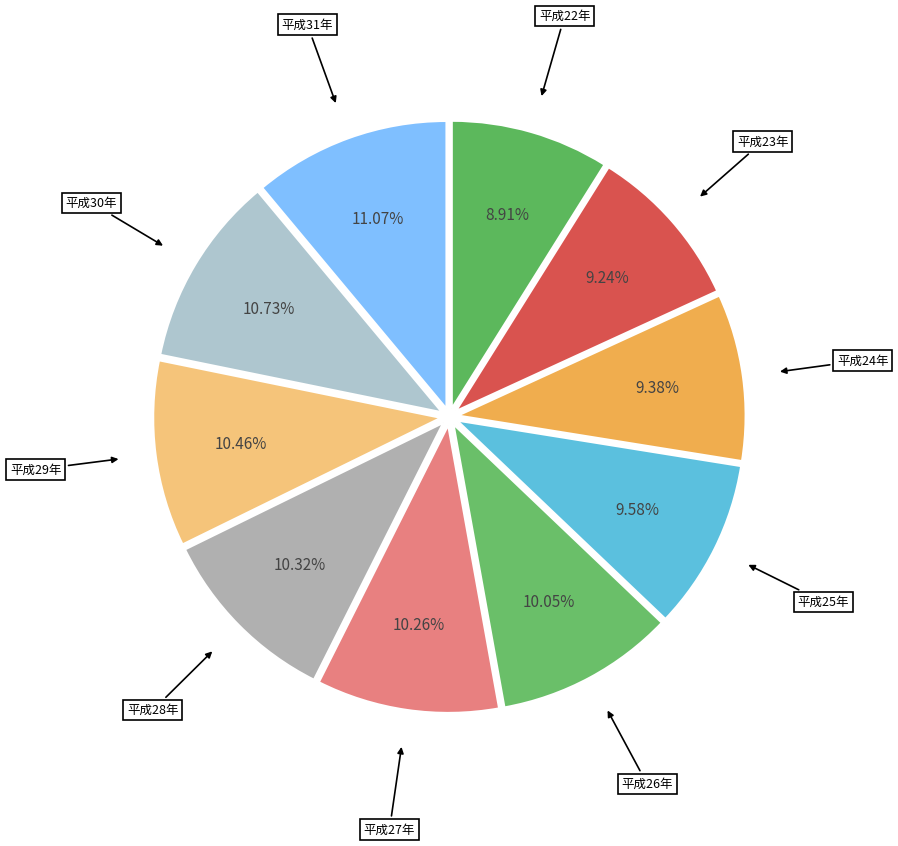

Combined, do 平成30年 and 平成25年 account for over 50%?

No